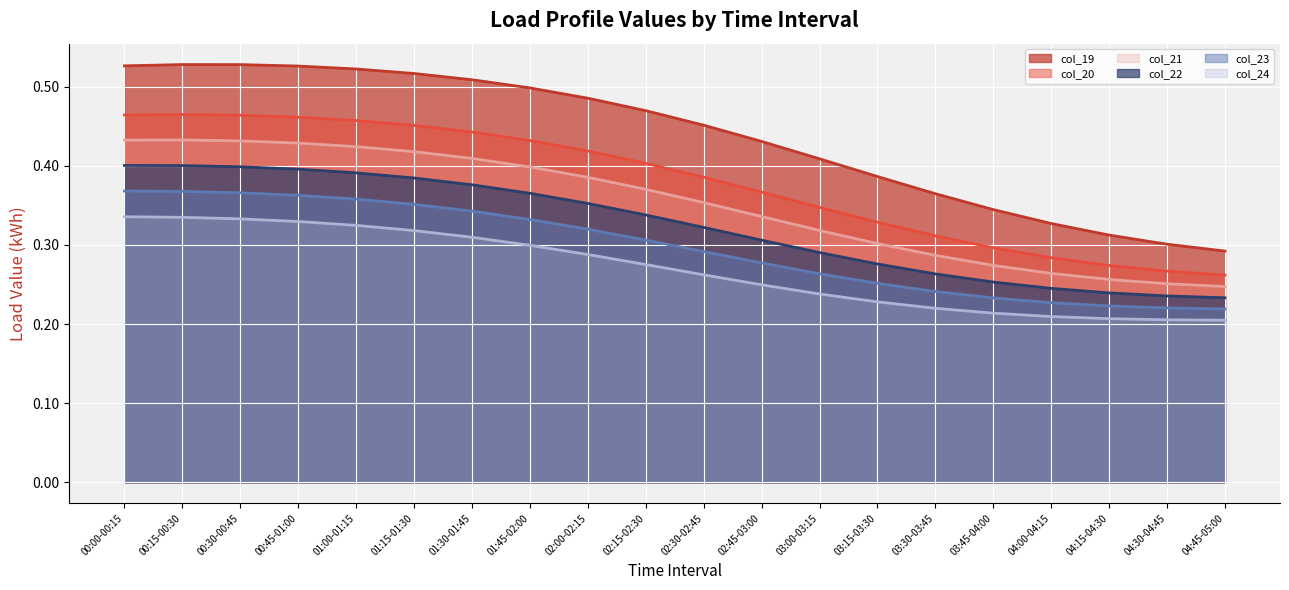

How many lines are shown in the chart?

6